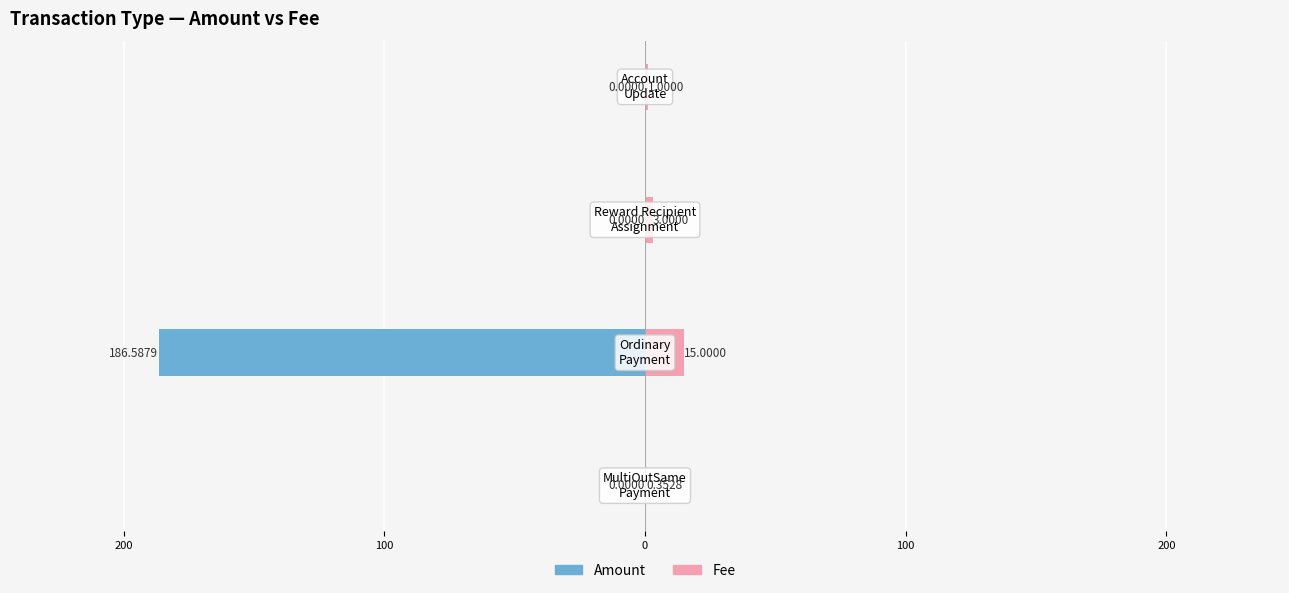

How many bars are there in each group?

2